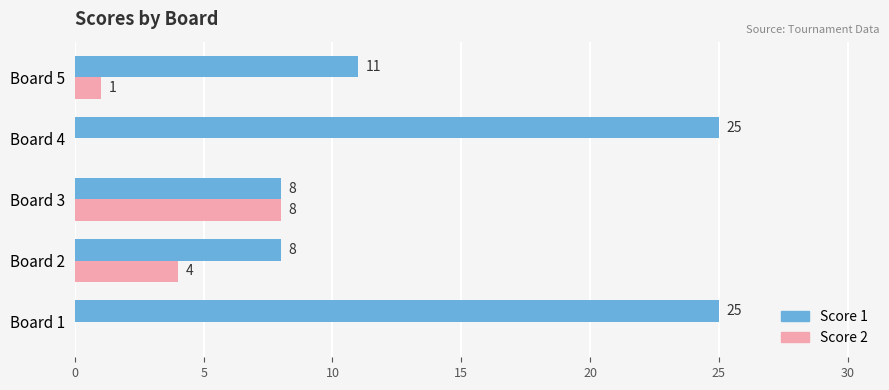

Is the value of Score 2 at Board 1 greater than the value of Score 1 at Board 2?

No